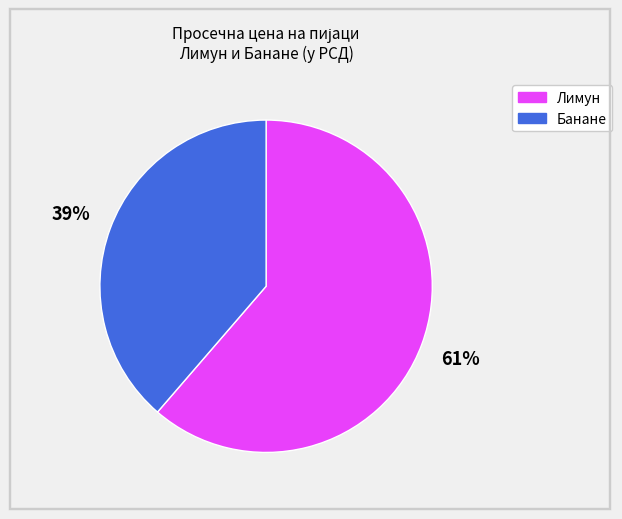

Is the sum of Банане and Лимун greater than half?

Yes